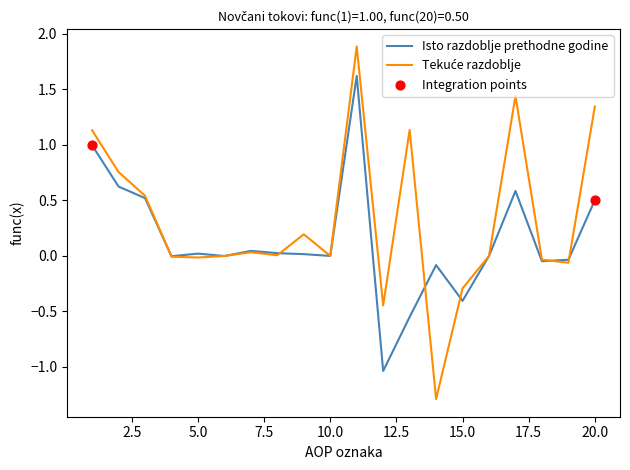

What is the maximum value shown in the chart?

1.9